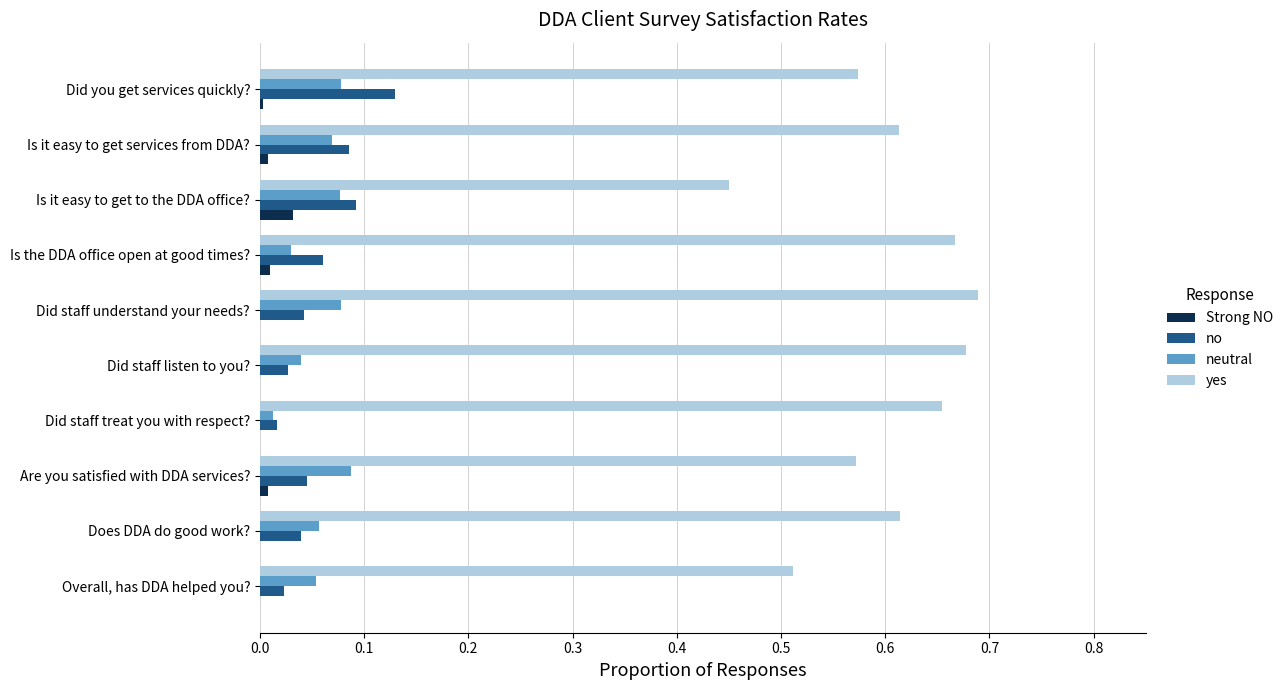

What is the sum of the yes values at Overall, has DDA helped you? and Is it easy to get to the DDA office??

1.0